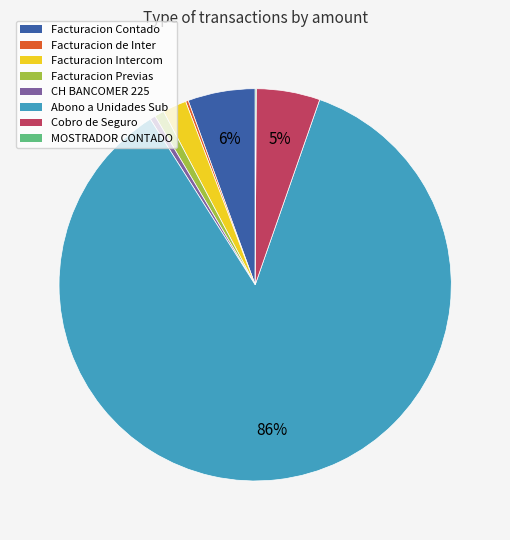

To the nearest percent, what is the difference between the largest and smallest slice percentages?

86%